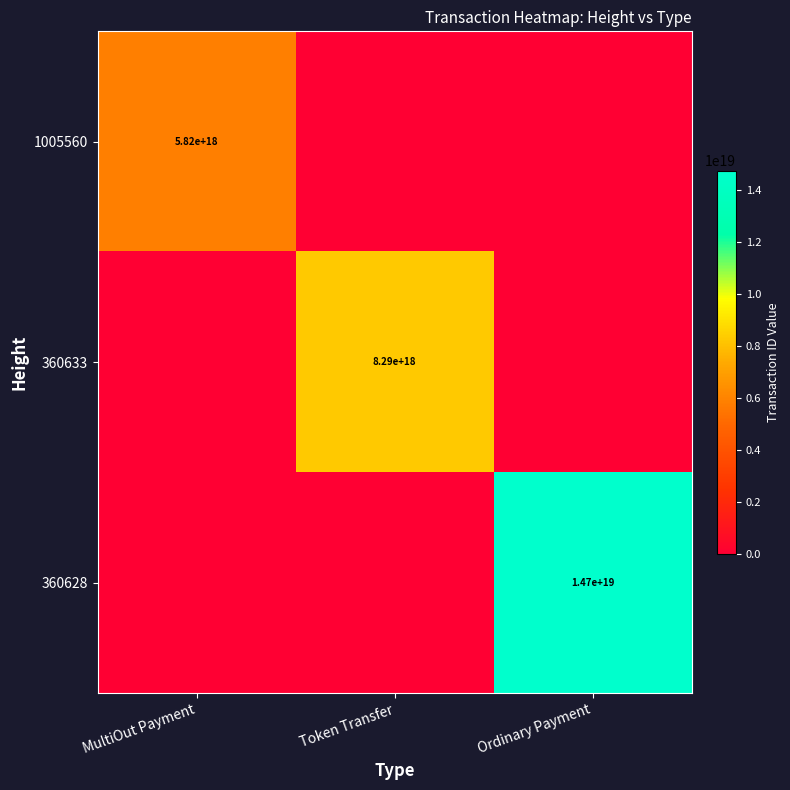

What is the difference between the highest and lowest values at Ordinary Payment?

14749109669521727488